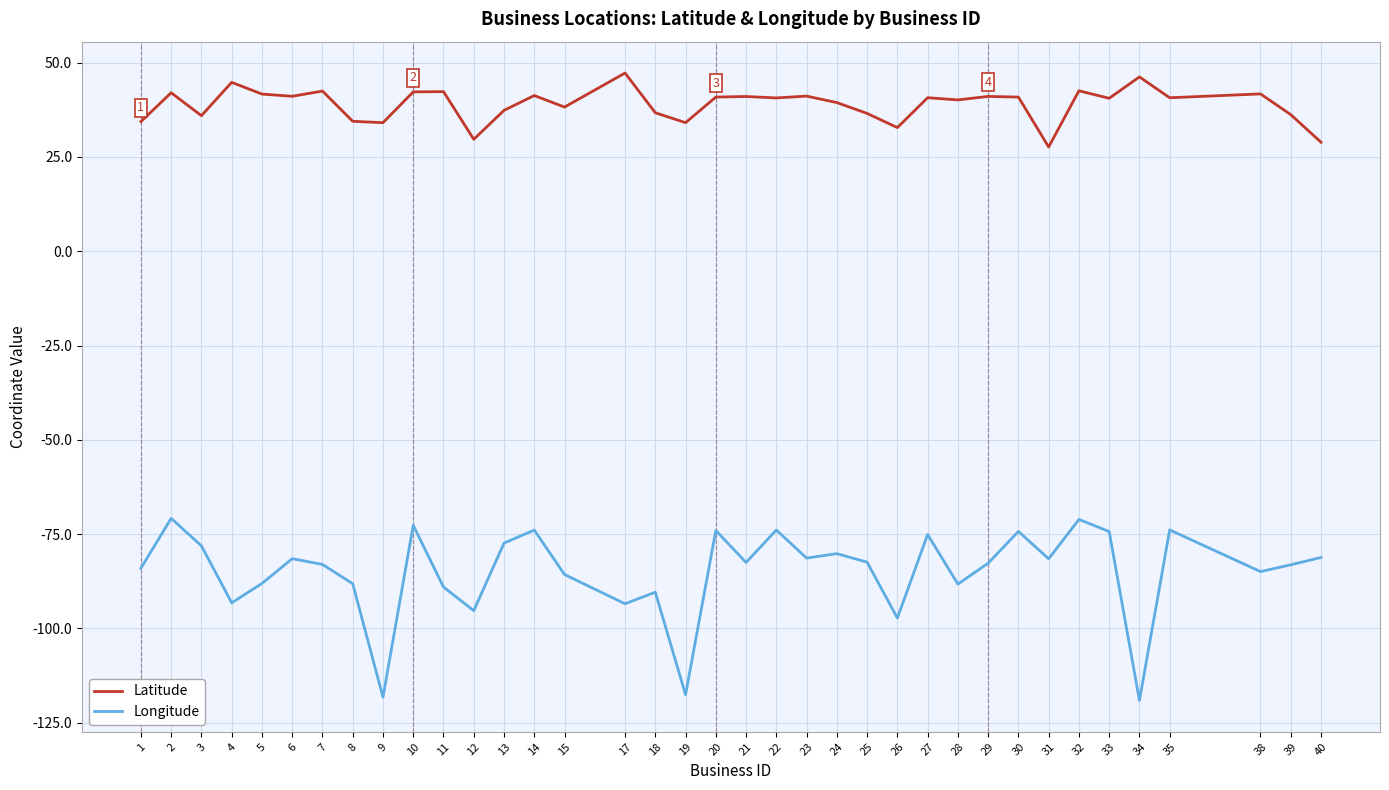

Rank the series by their maximum value, from lowest to highest.

Longitude, Latitude